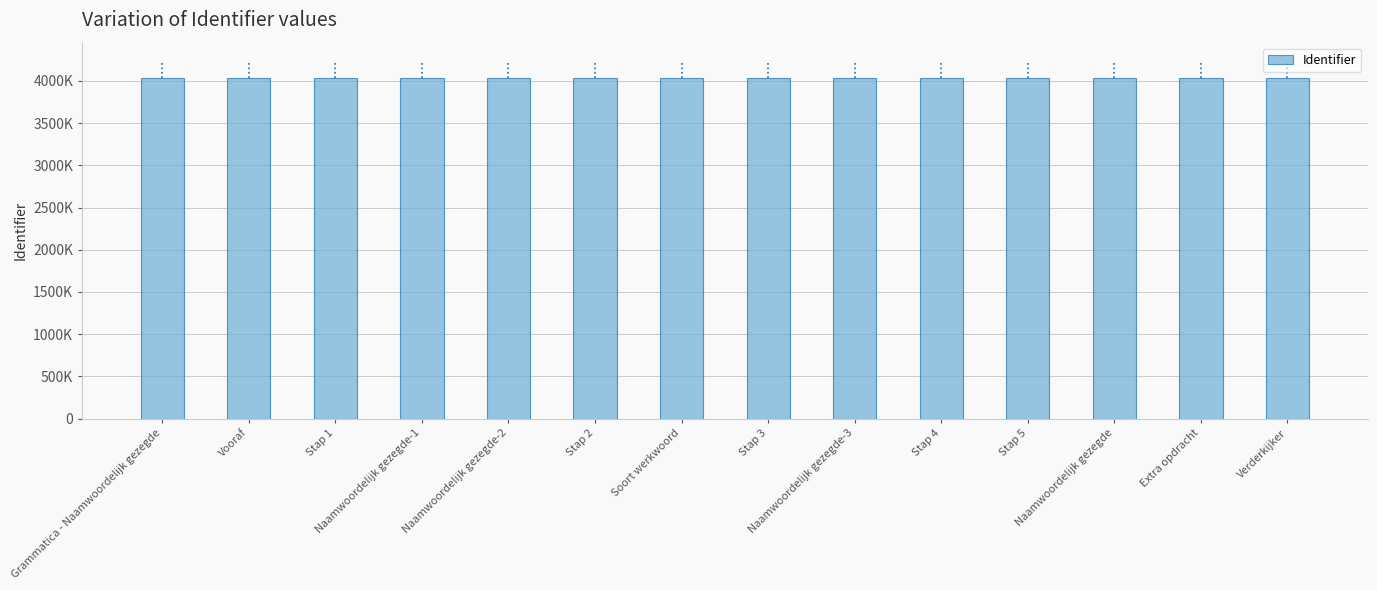

Are the bars horizontal?

No